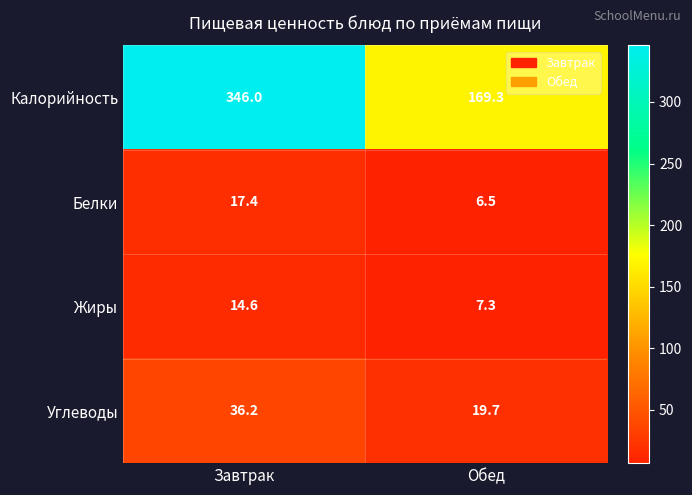

Which series changed the most between Завтрак and Обед?

Калорийность